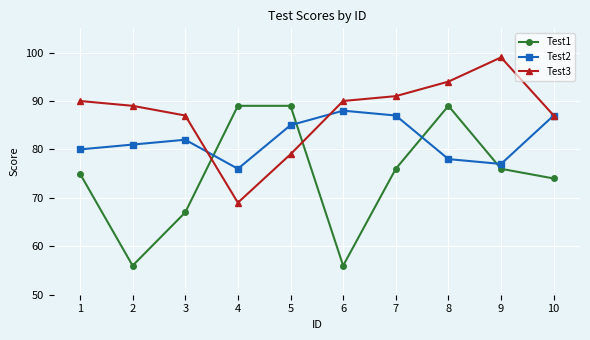

What is the total value across all series at 10?

248